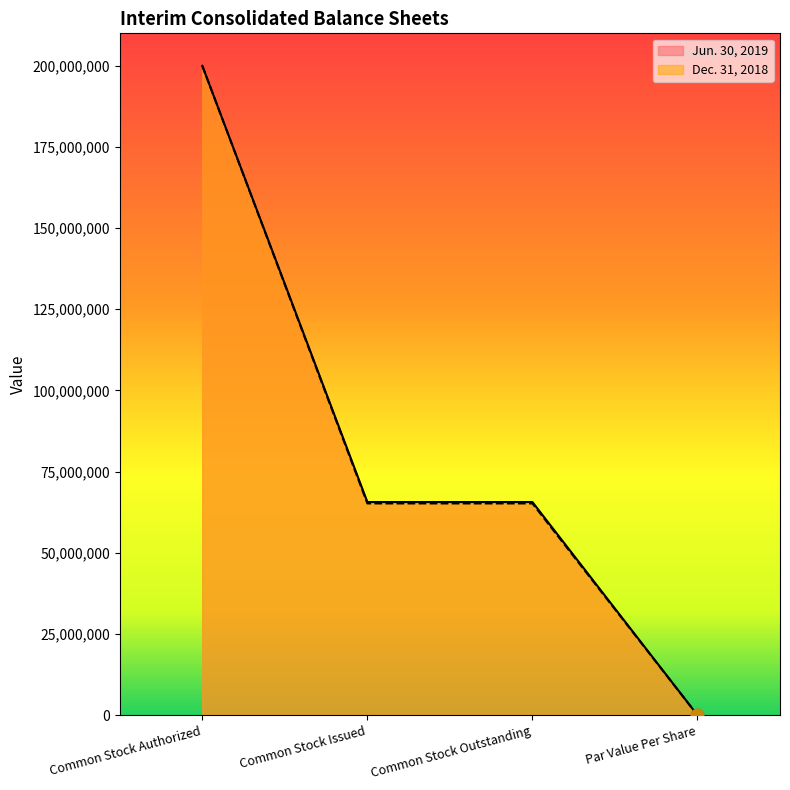

At which category is the sum across all series the highest?

Common Stock Authorized